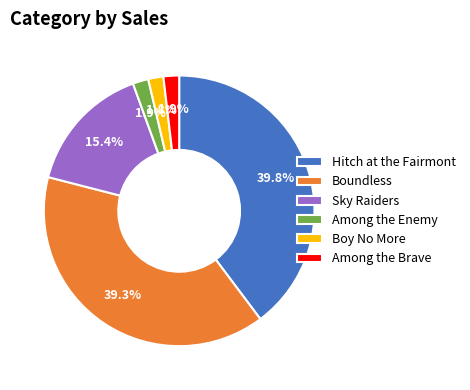

Which slice is the largest?

Hitch at the Fairmont